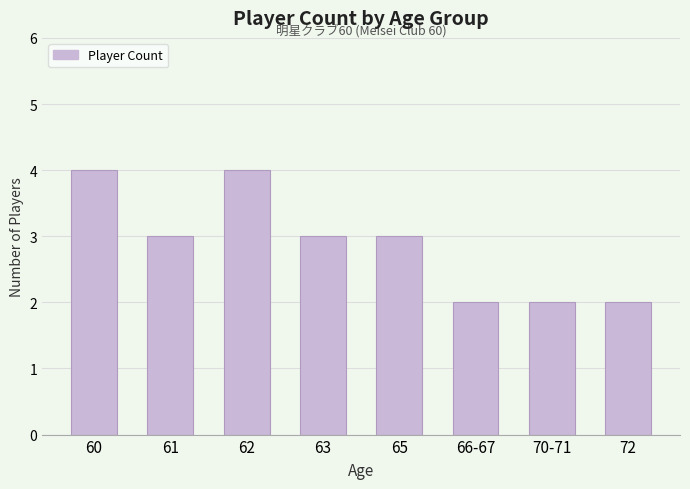

What is the average value?

3